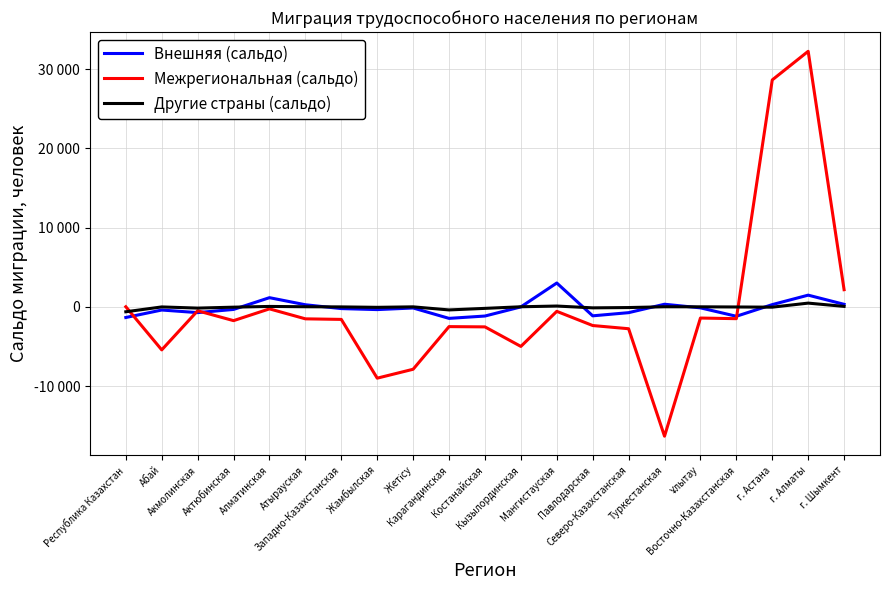

After their last crossing, which series has the higher values: Внешняя (сальдо) or Межрегиональная (сальдо)?

Межрегиональная (сальдо)